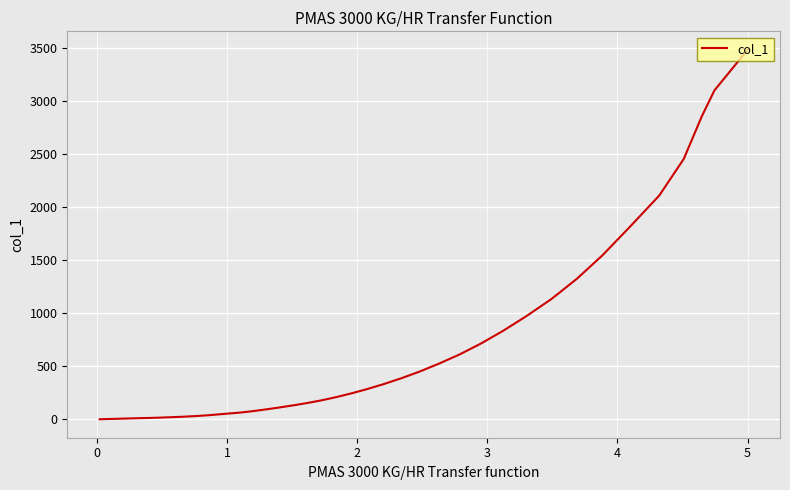

At which label is the value closest to 1740?

4